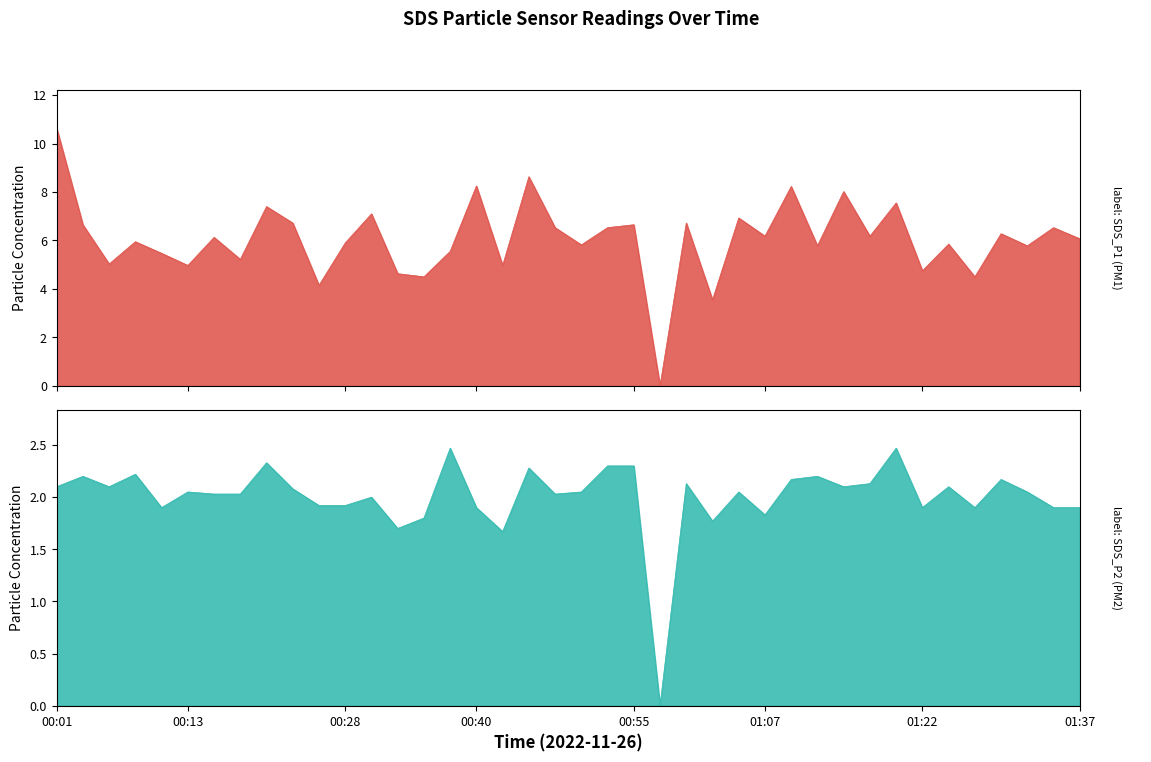

Is it true that SDS_P2 equals 2.2 at 00:08?

True